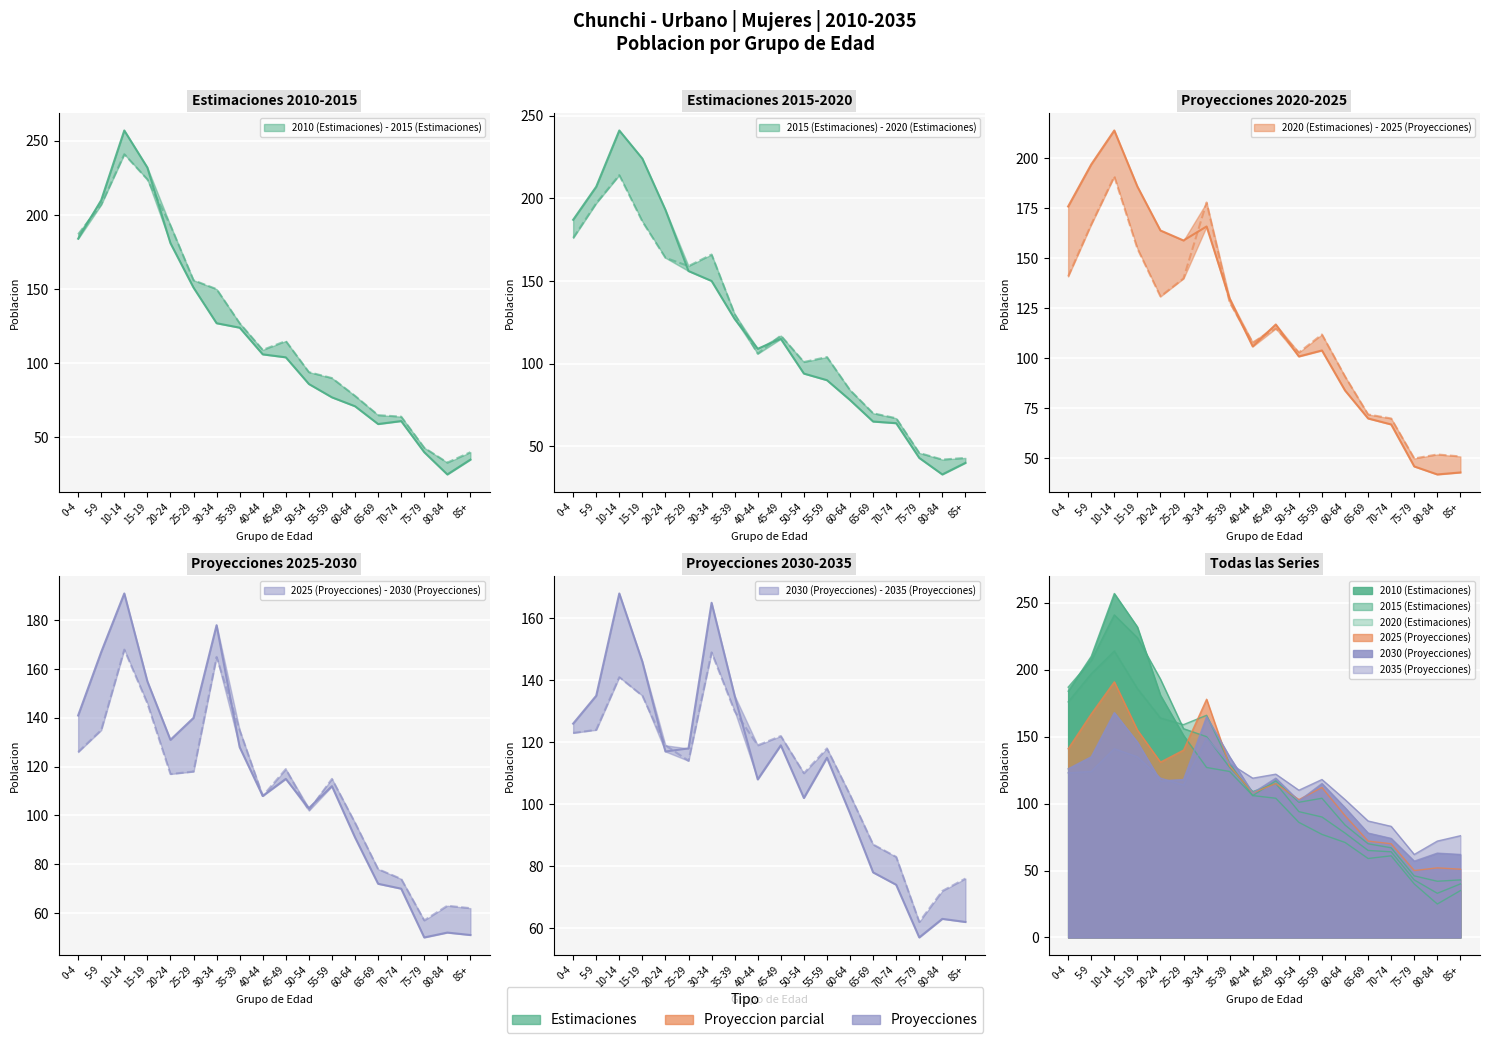

Reading right to left, extract all data points from this chart.

2010 (Estimaciones): 85+=35	80-84=25	75-79=40	70-74=61	65-69=59	60-64=71	55-59=77	50-54=86	45-49=104	40-44=106	35-39=124	30-34=127	25-29=151	20-24=181	15-19=232	10-14=257	5-9=210	0-4=184
2015 (Estimaciones): 85+=40	80-84=33	75-79=43	70-74=64	65-69=65	60-64=78	55-59=90	50-54=94	45-49=115	40-44=109	35-39=127	30-34=150	25-29=156	20-24=193	15-19=224	10-14=241	5-9=207	0-4=187
2020 (Estimaciones): 85+=43	80-84=42	75-79=46	70-74=67	65-69=70	60-64=84	55-59=104	50-54=101	45-49=117	40-44=106	35-39=130	30-34=166	25-29=159	20-24=164	15-19=186	10-14=214	5-9=197	0-4=176
2025 (Proyecciones): 85+=51	80-84=52	75-79=50	70-74=70	65-69=72	60-64=91	55-59=112	50-54=103	45-49=115	40-44=108	35-39=128	30-34=178	25-29=140	20-24=131	15-19=155	10-14=191	5-9=167	0-4=141
2030 (Proyecciones): 85+=62	80-84=63	75-79=57	70-74=74	65-69=78	60-64=97	55-59=115	50-54=102	45-49=119	40-44=108	35-39=135	30-34=165	25-29=118	20-24=117	15-19=146	10-14=168	5-9=135	0-4=126
2035 (Proyecciones): 85+=76	80-84=72	75-79=62	70-74=83	65-69=87	60-64=103	55-59=118	50-54=110	45-49=122	40-44=119	35-39=130	30-34=149	25-29=114	20-24=119	15-19=135	10-14=141	5-9=124	0-4=123